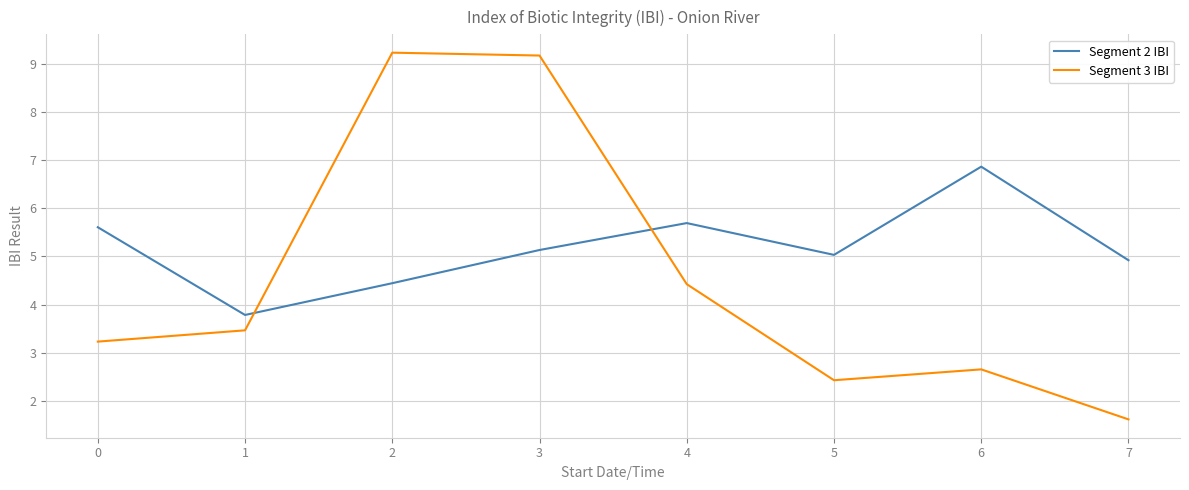

What is the lowest value of the Segment 3 IBI series?

1.6